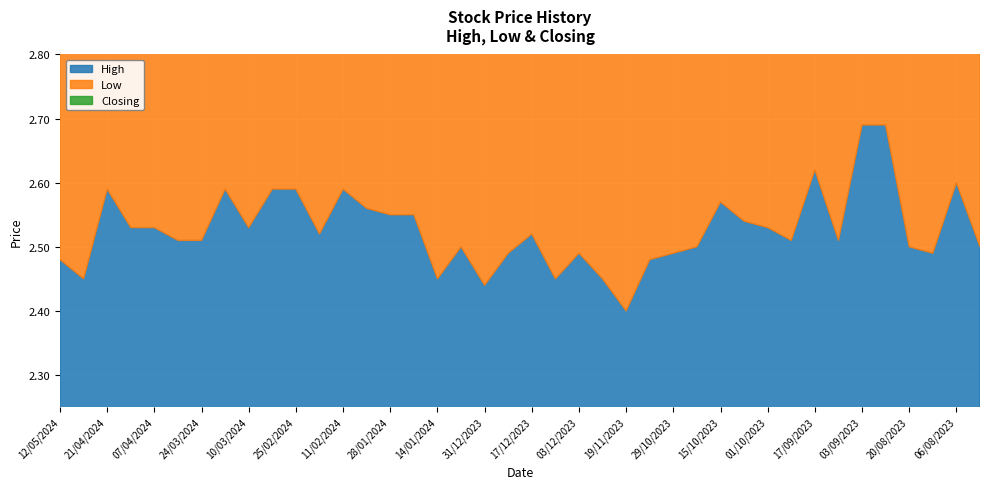

Which series has the largest total across all categories?

High